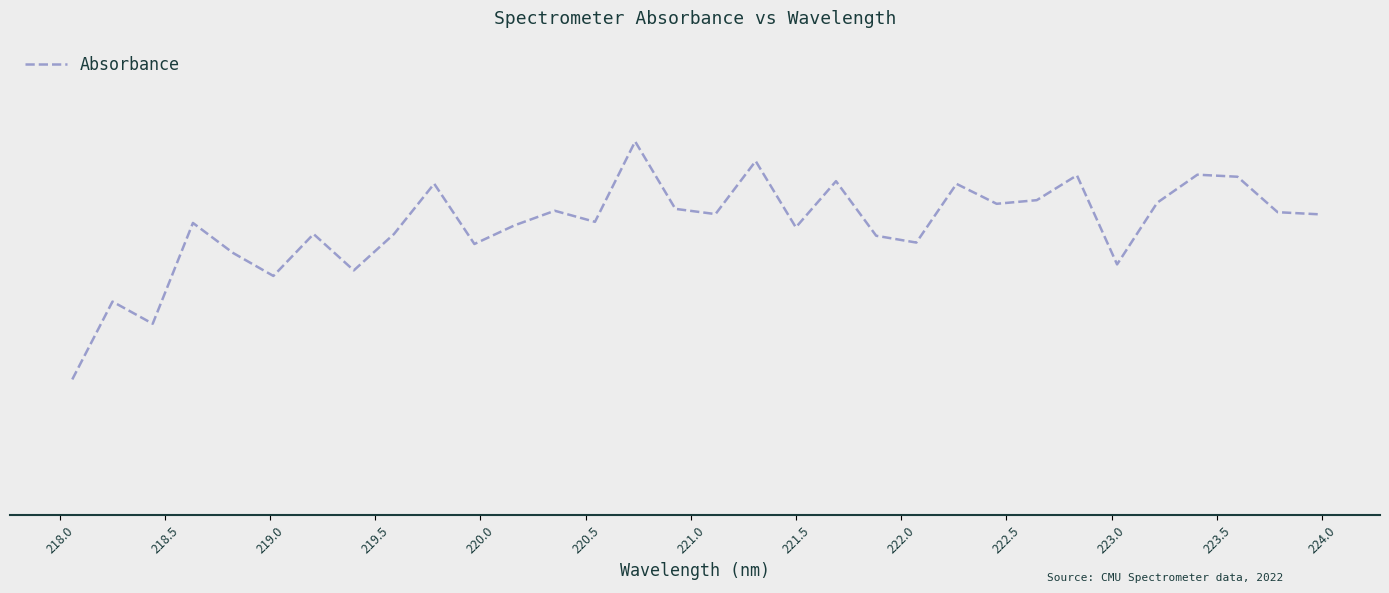

Does the chart display data point markers on the line(s)?

No